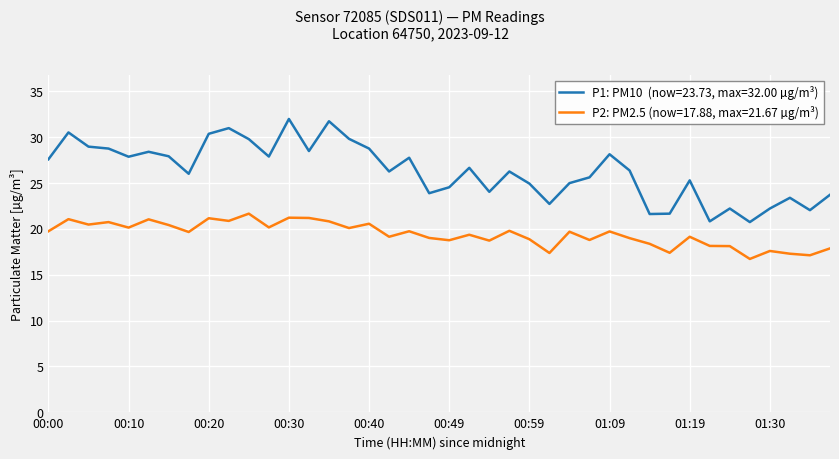

What is the minimum value shown in the chart?

16.7